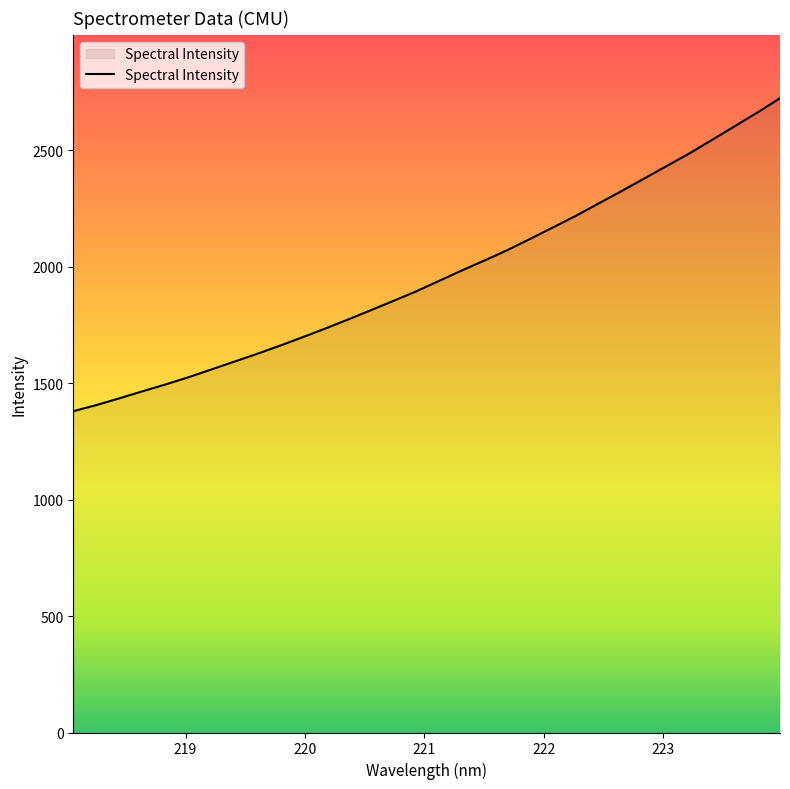

What is the smallest value displayed?

1379.5